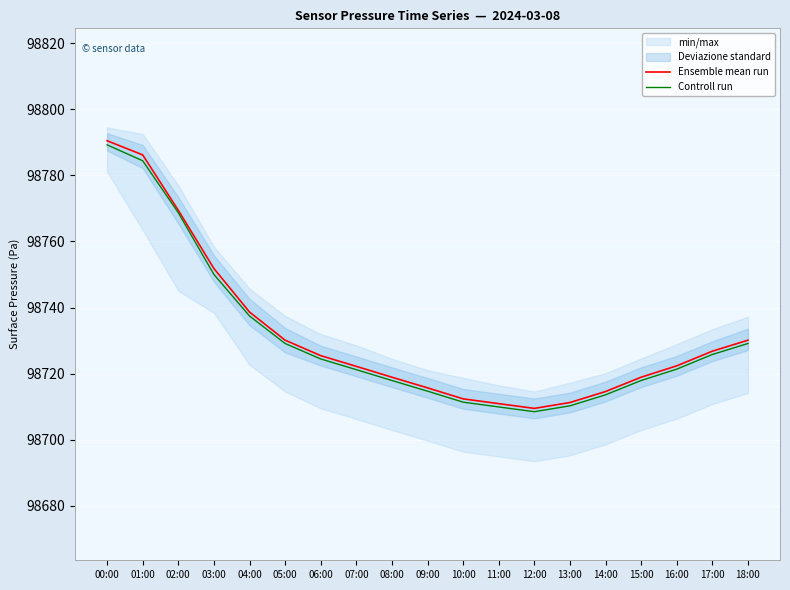

True or false: Ensemble mean run and Controll run intersect in this chart.

False